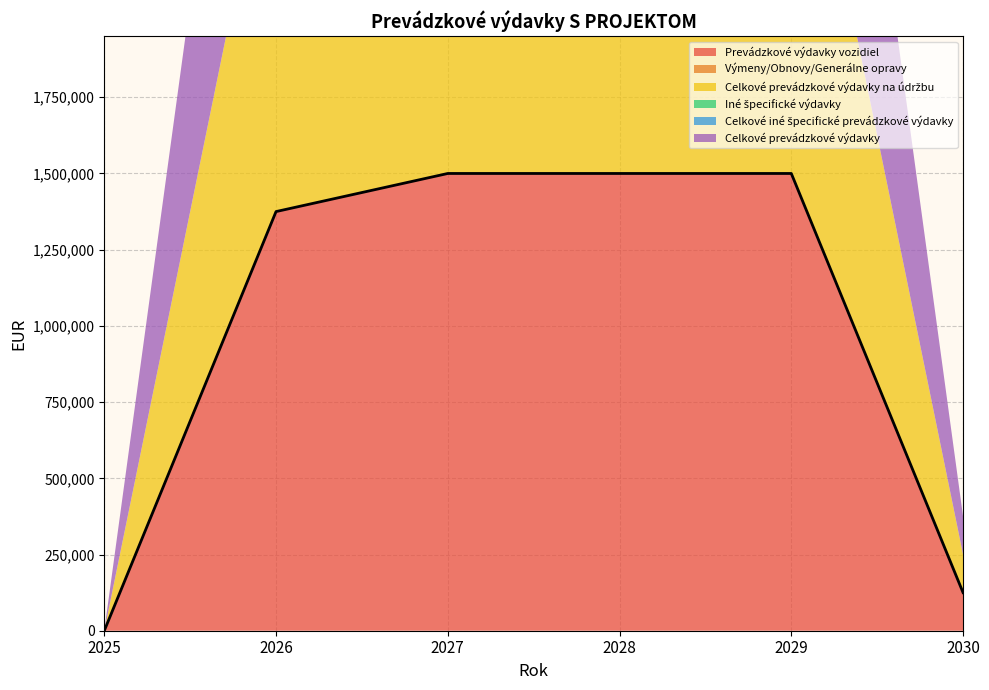

True or false: Iné špecifické výdavky and Výmeny/Obnovy/Generálne opravy intersect in this chart.

False